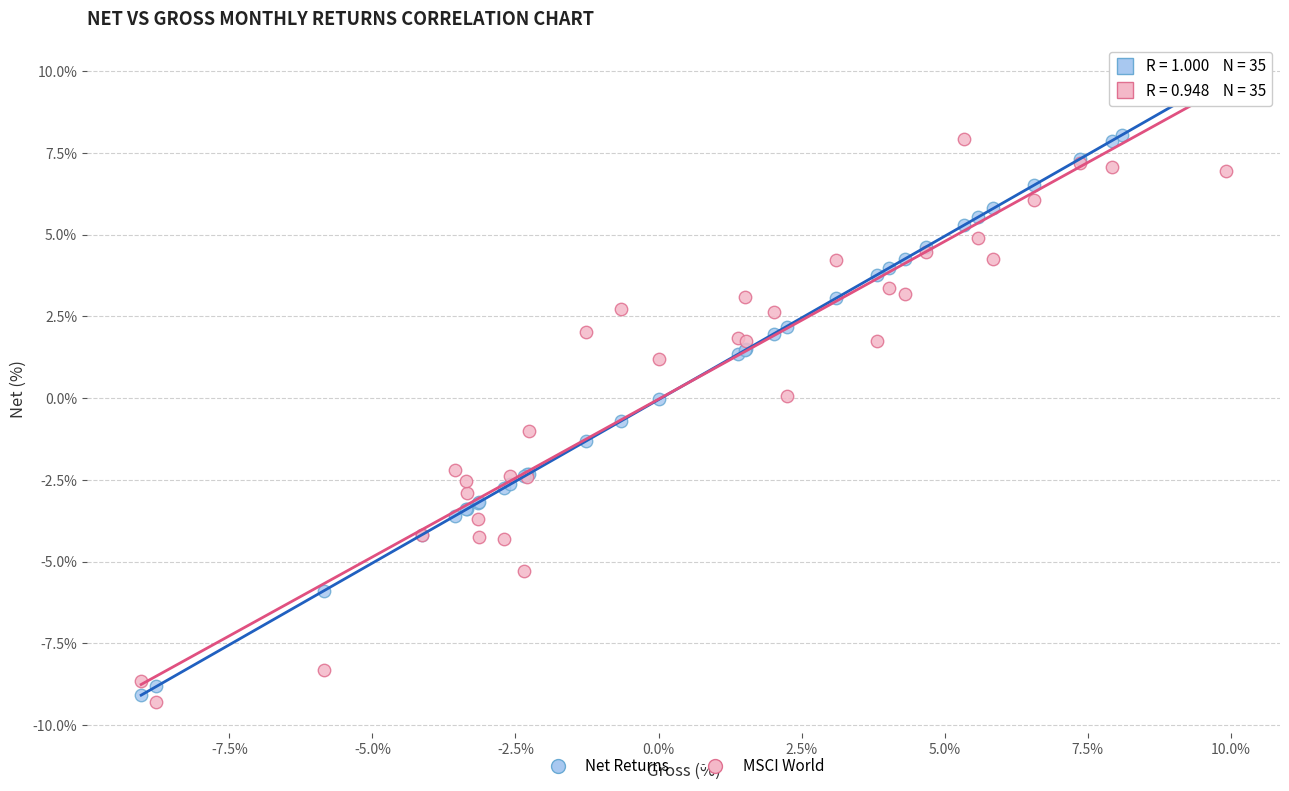

What is the X range (max minus min) for the scatter plot?

18.9